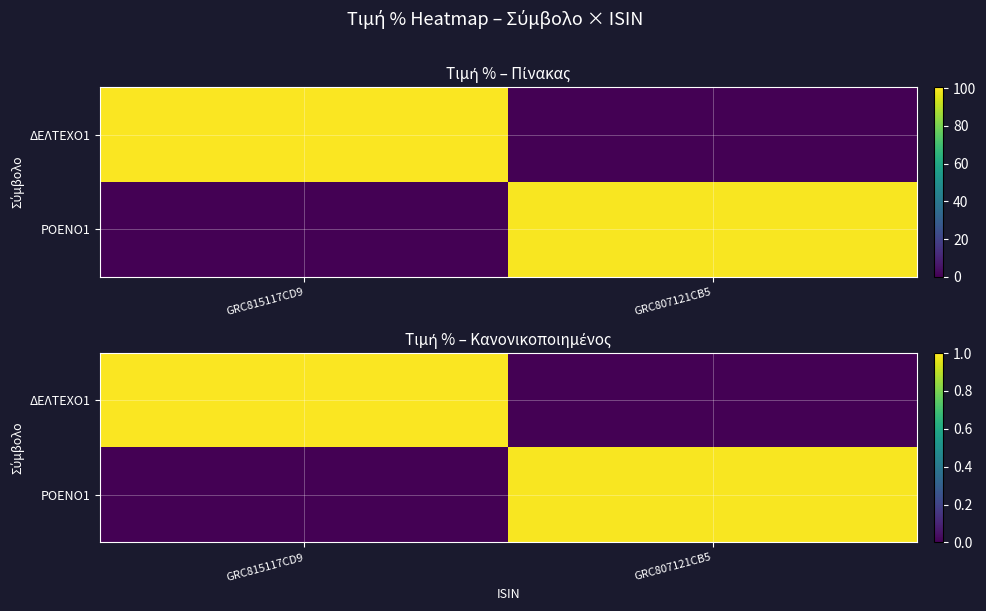

What is the maximum value for ΡΟΕΝΟ1?

1.0